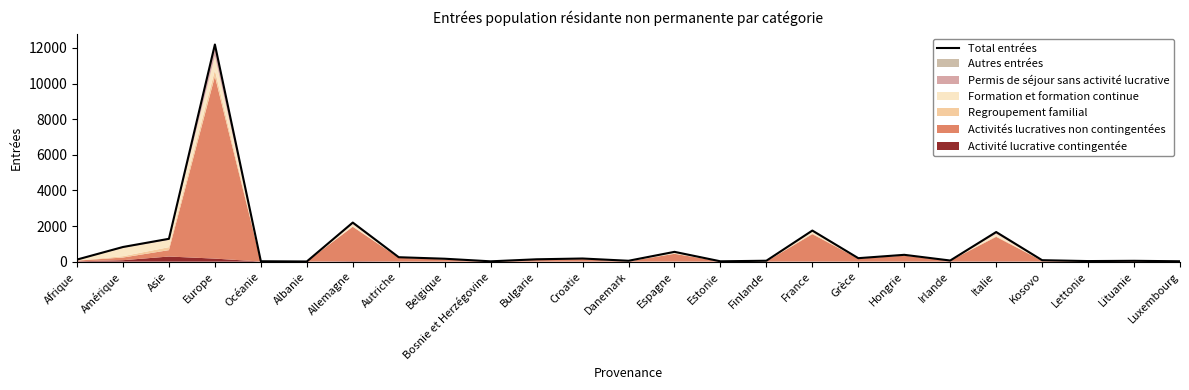

What is the greatest value displayed?

12195